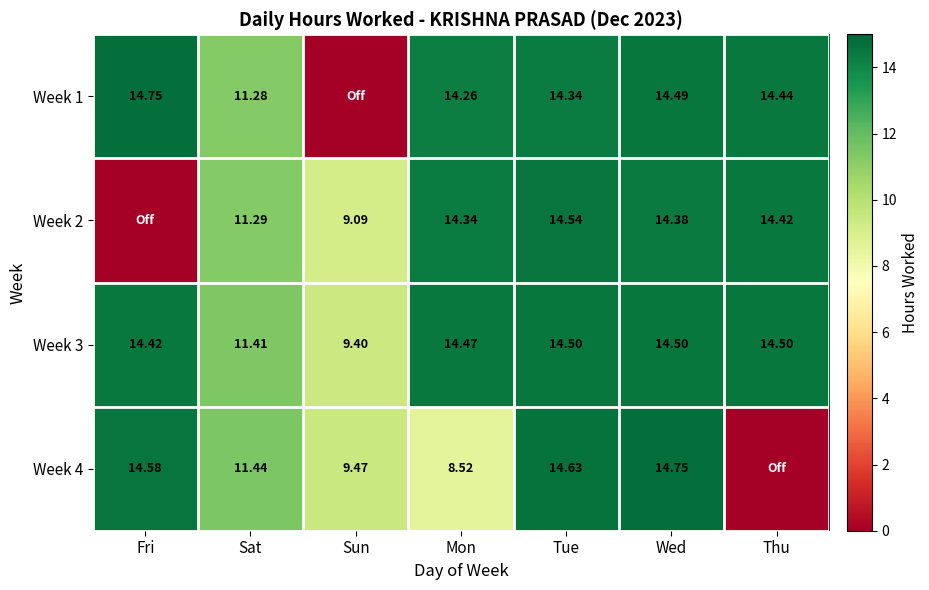

Where is Week 3 nearest to the value 11?

Sat